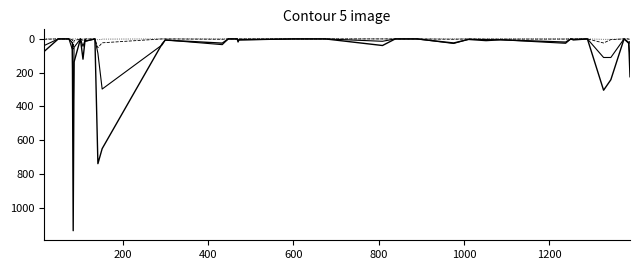

Does the chart display data point markers on the line(s)?

No